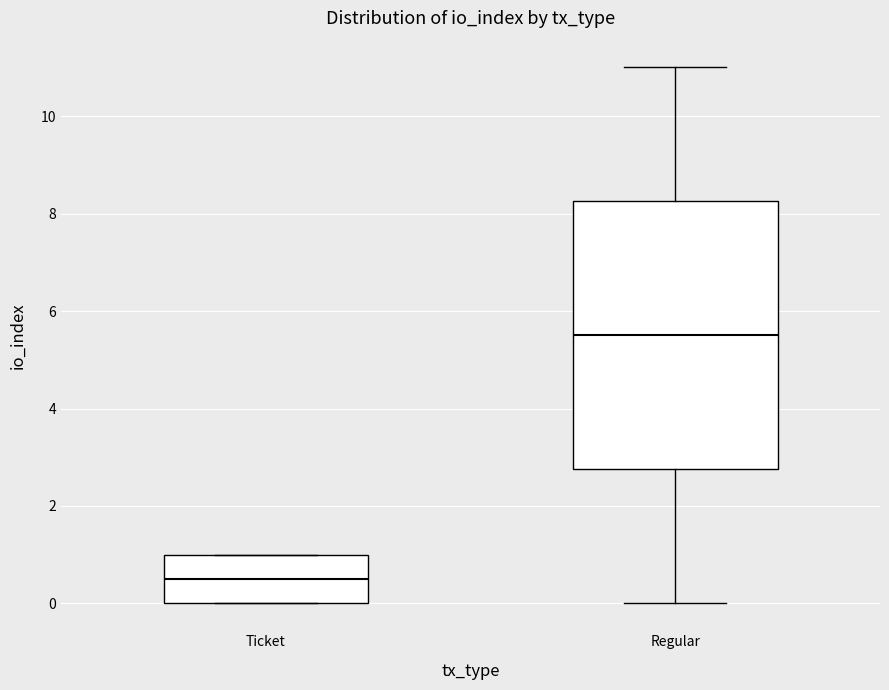

Where is the upper edge of the box for Ticket on the y-axis? The values are not printed on the chart, so give them approximately, as read against the axis.

1.0